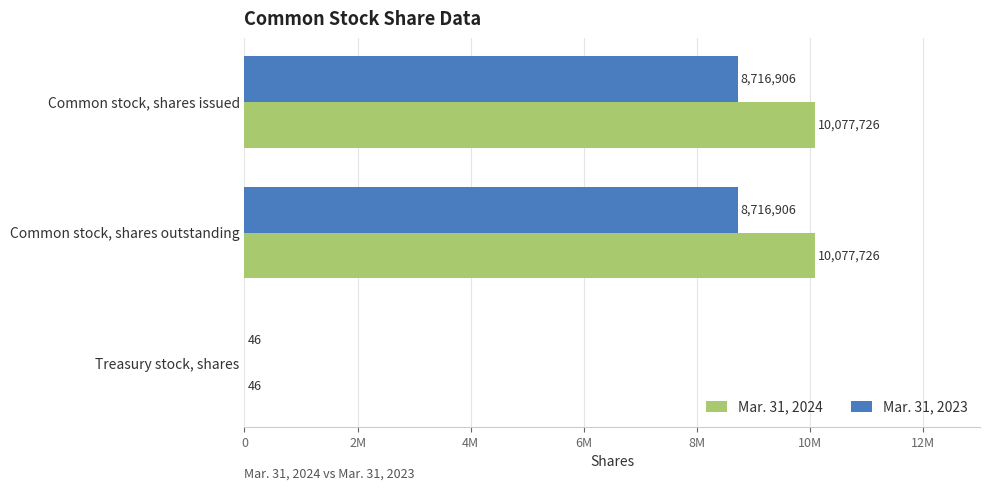

Reading left to right, what are all the values shown in this chart?

Mar. 31, 2024: 10077726	10077726	46
Mar. 31, 2023: 8716906	8716906	46